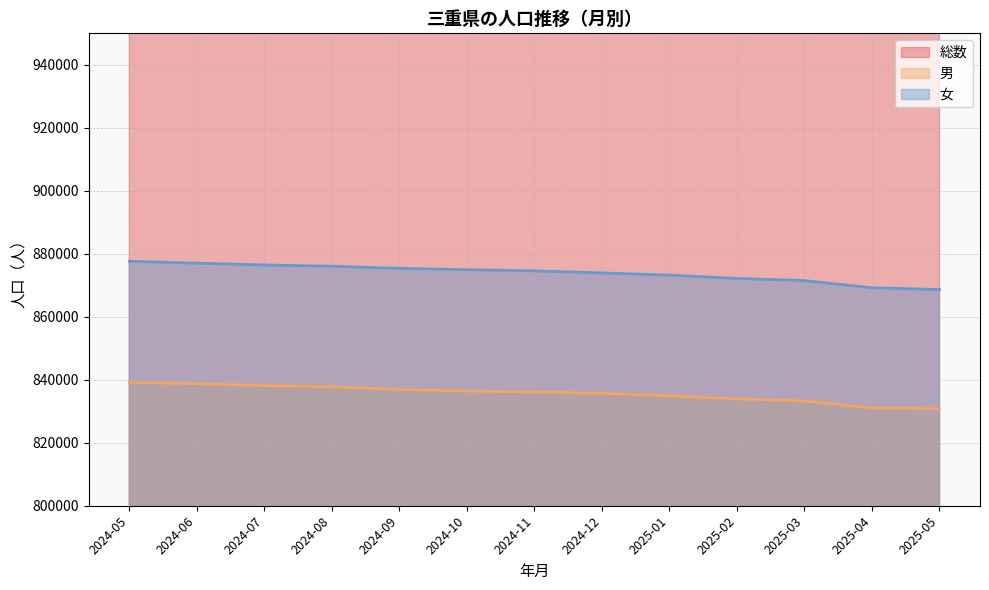

Is the value of 男 at 2024-05 greater than the value of 女 at 2025-02?

No